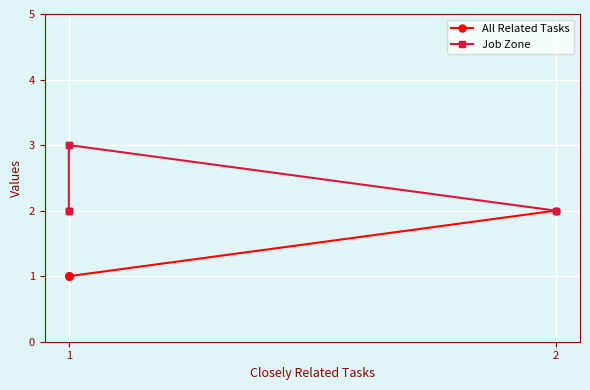

What is the difference between the maximum and minimum values in the All Related Tasks series?

1